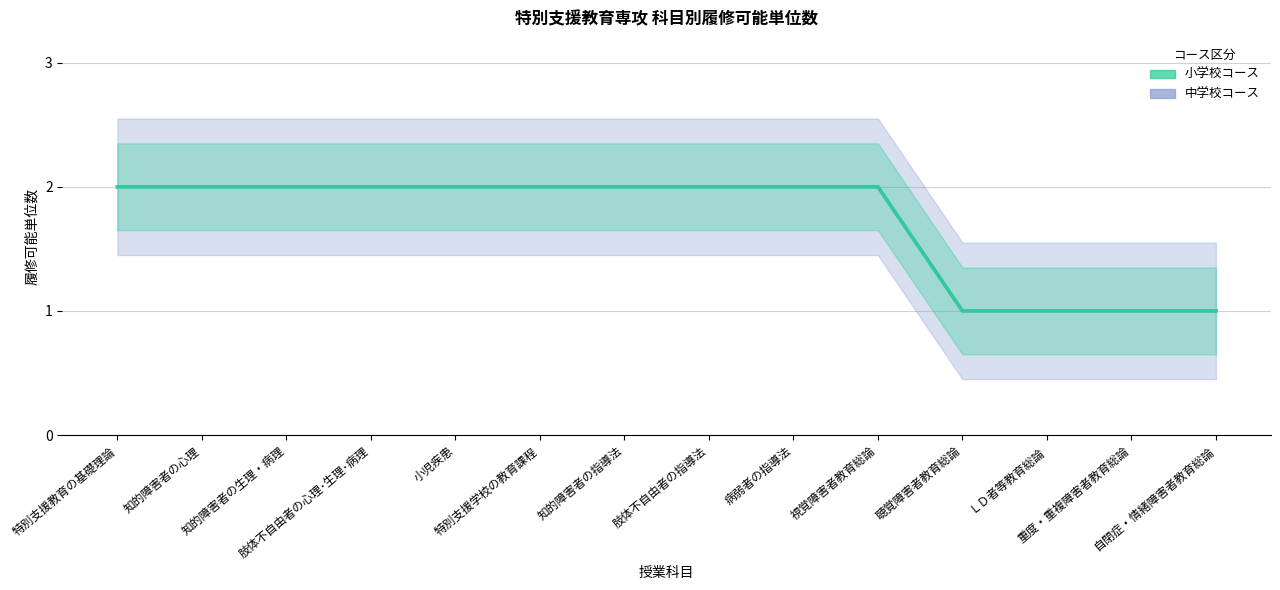

True or false: 中学校コース履修可能単位数 has more than 2 points higher than both neighbors.

False